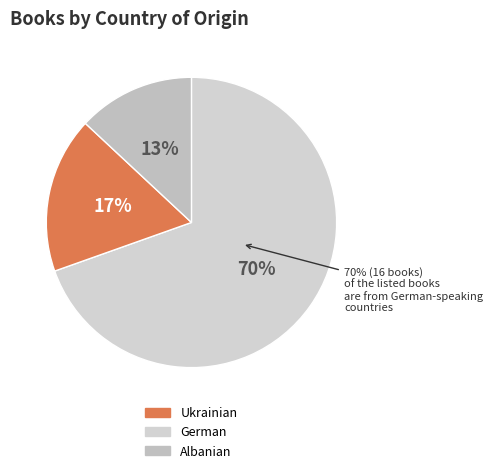

What is the majority slice?

German